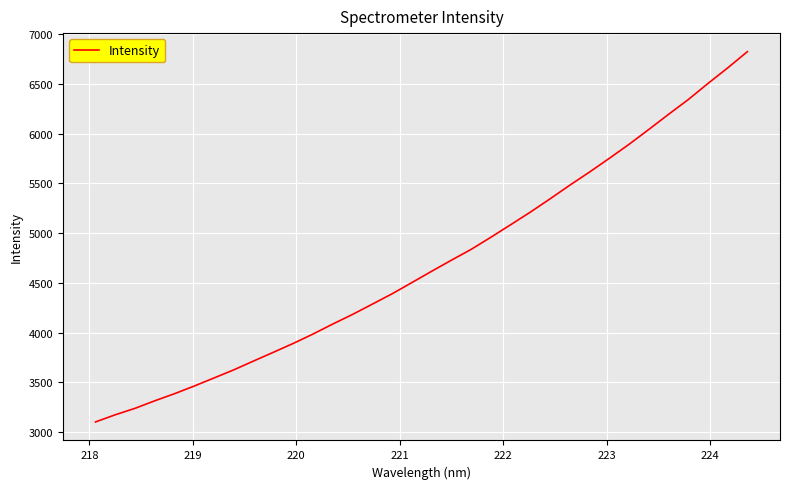

What is the maximum value shown in the chart?

6825.4